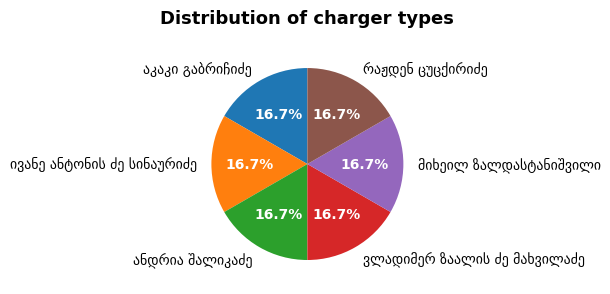

Is there a majority slice in this chart?

No